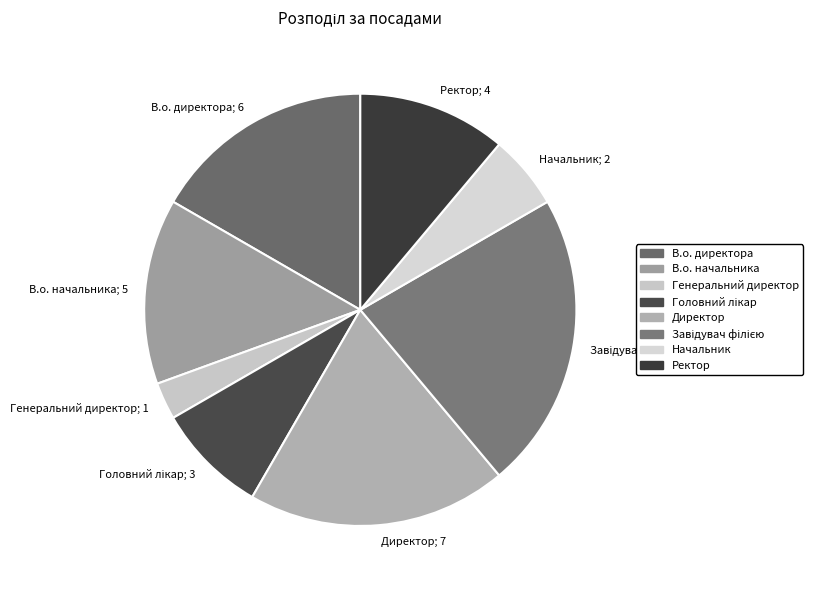

The Генеральний директор slice represents 3% of the pie. True or false?

True